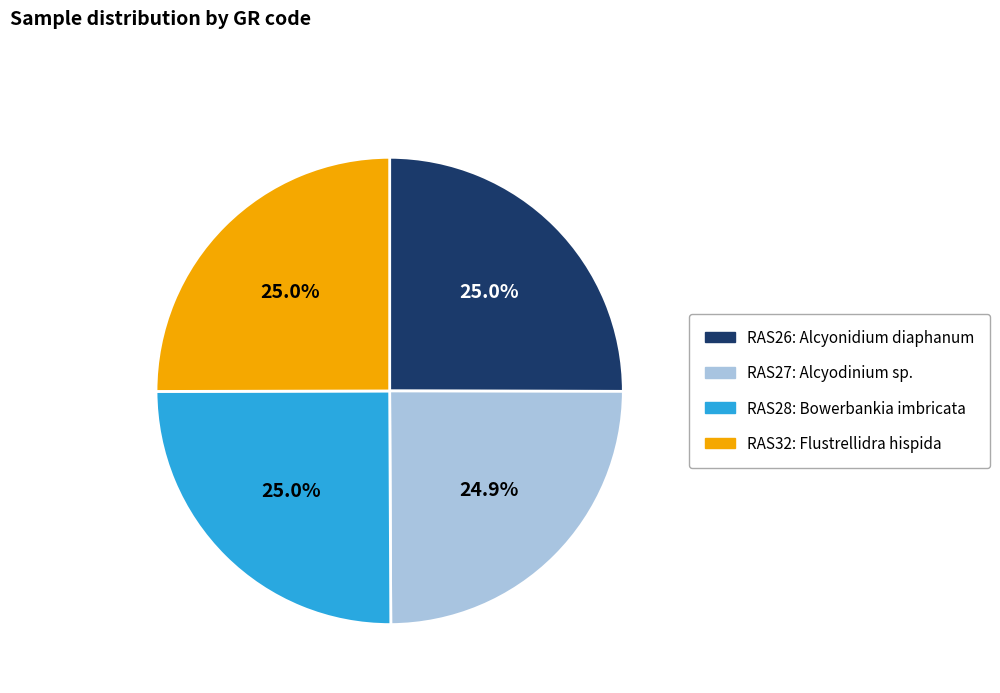

Is RAS28 the majority of the pie?

No